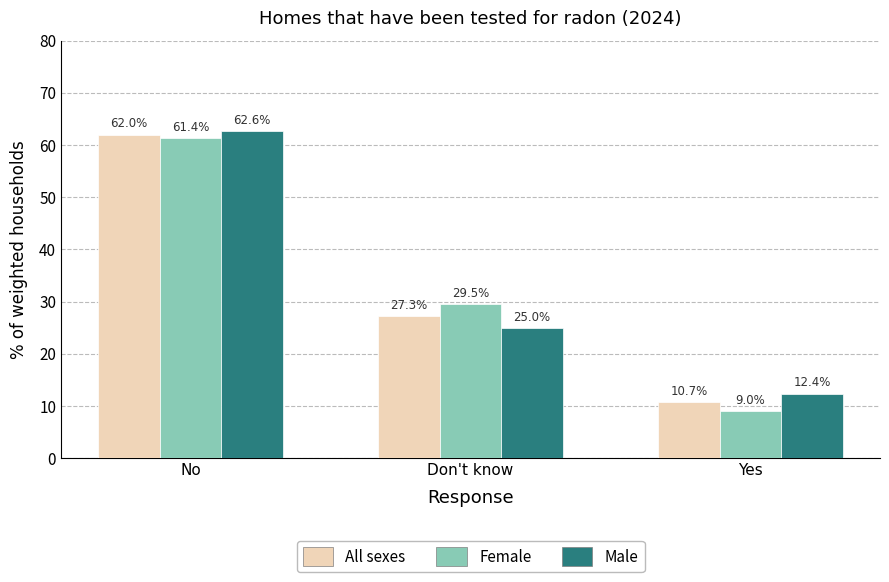

Reading left to right, transcribe all the data shown in this chart.

All sexes: 62.0	27.3	10.7
Female: 61.4	29.5	9.0
Male: 62.6	25.0	12.4